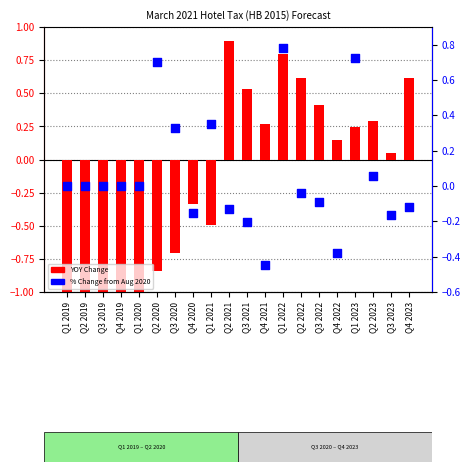

Which series reaches the maximum Y coordinate?

YOY Change